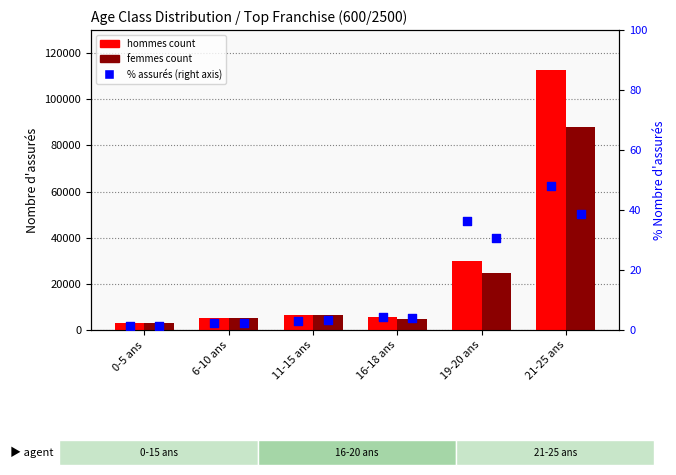

At which category is the sum across all series the highest?

21-25 ans